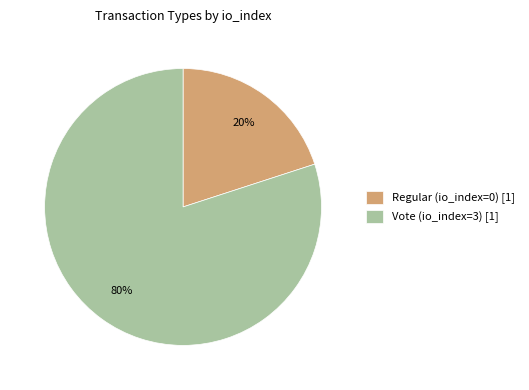

To the nearest percent, what is the difference between the Regular (io_index=0) and Vote (io_index=3) slice percentages?

60%